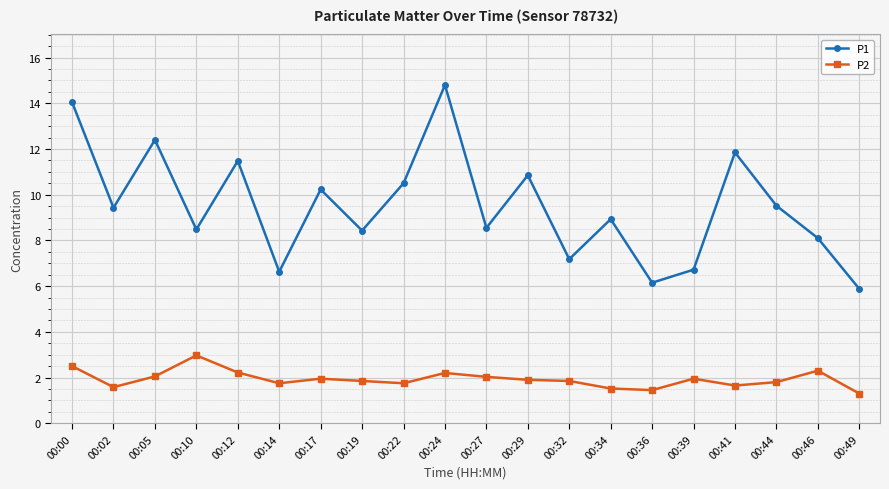

What is the sum of the P2 values at 00:22 and 00:41?

3.4